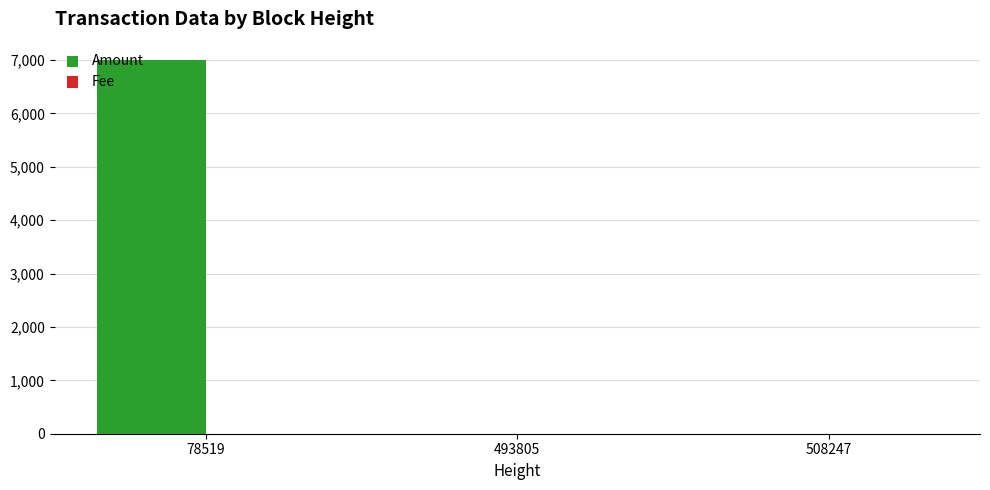

Count the Amount values in the range 0 to 6994.

3